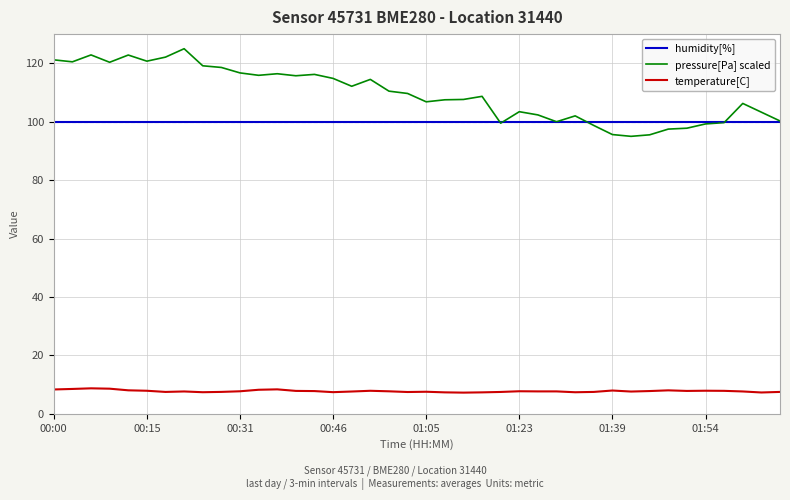

True or false: pressure[Pa] scaled and temperature[C] intersect in this chart.

False